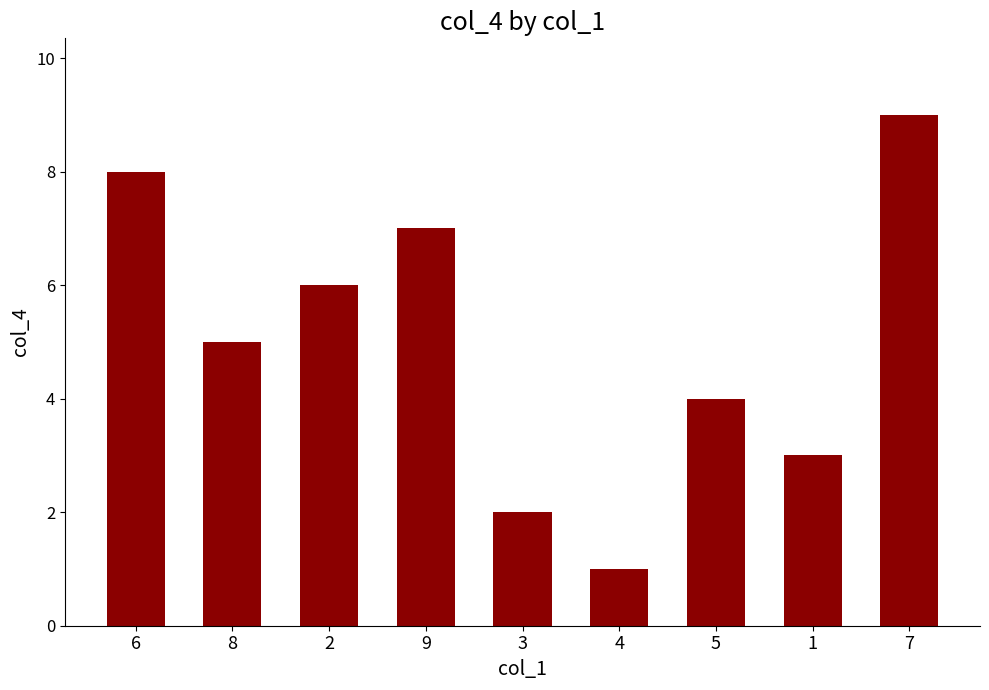

Rank the categories by value from lowest to highest.

4, 3, 1, 5, 8, 2, 9, 6, 7